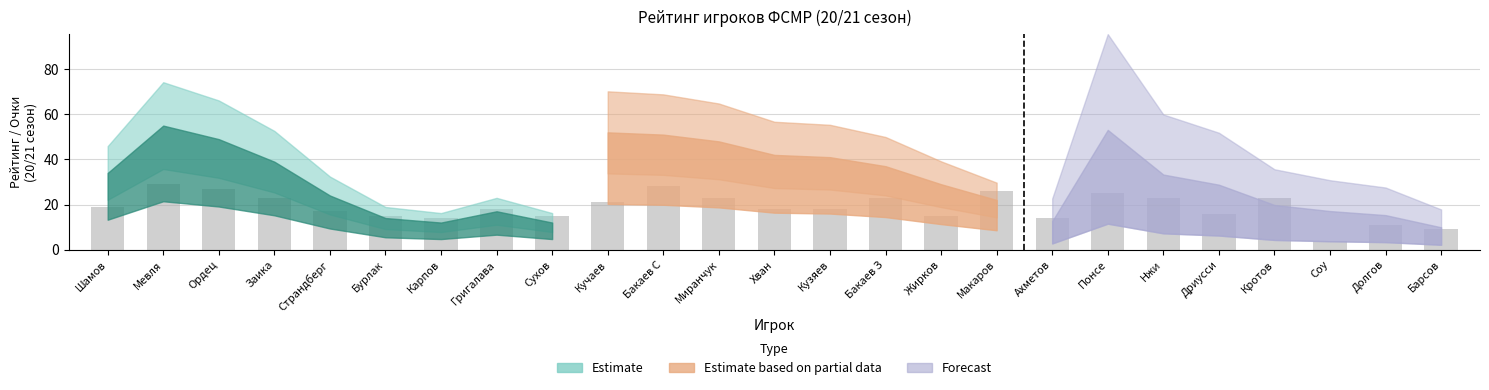

The chart shows a value of 25 at Понсе. True or false?

True